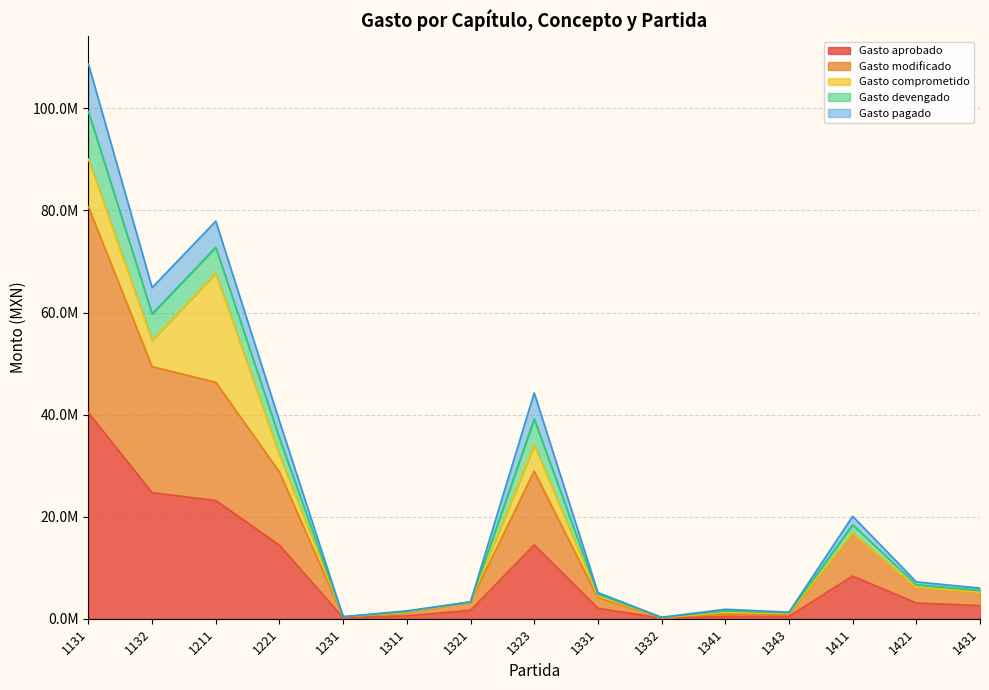

True or false: Gasto modificado and Gasto aprobado intersect in this chart.

False